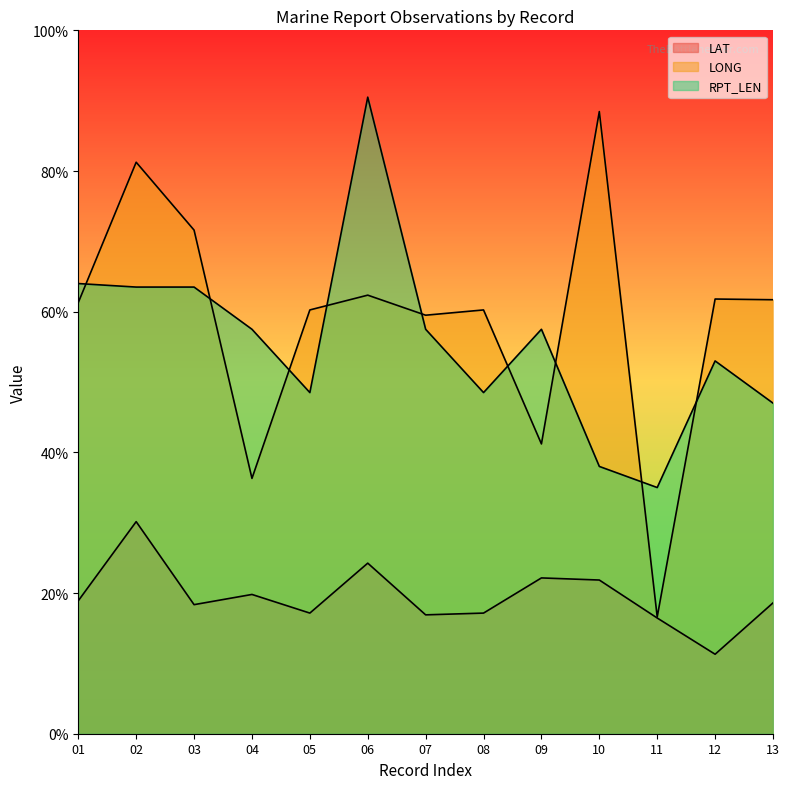

Which series changed the most between 02 and 08?

LONG